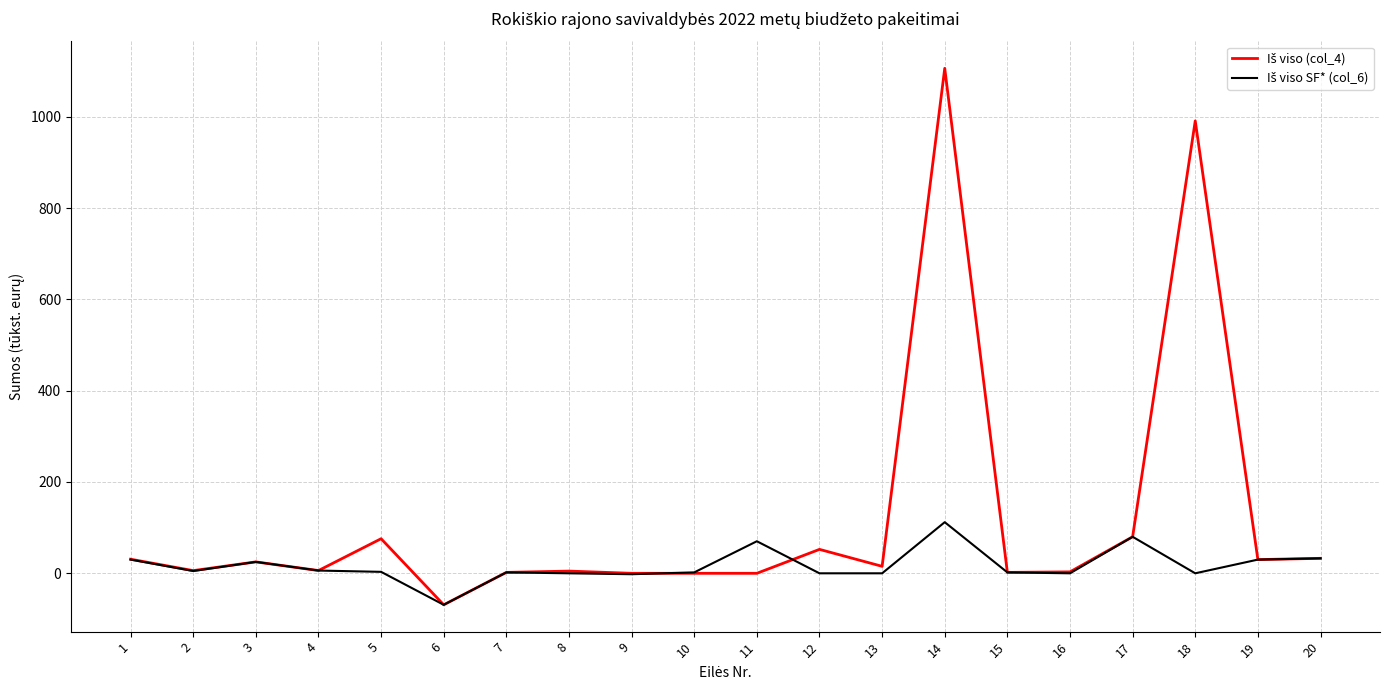

What is the smallest value displayed?

-69.0